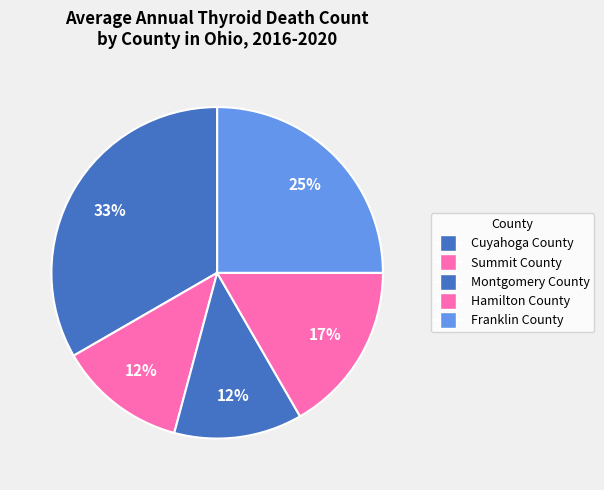

To the nearest percent, what is the difference between the largest and smallest slice percentages?

21%